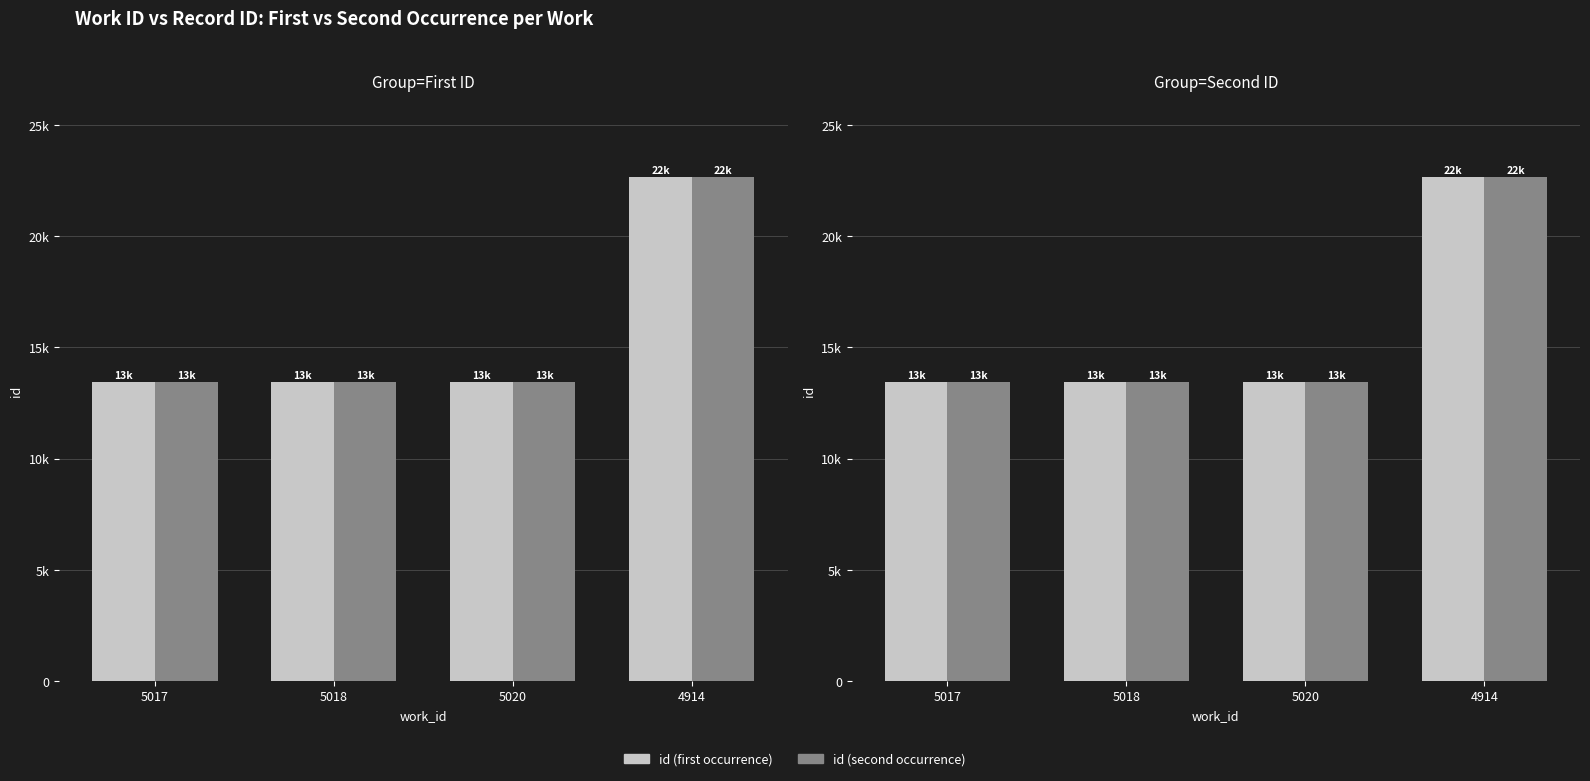

The id (second occurrence) series shows 40467 at 4914. True or false?

False